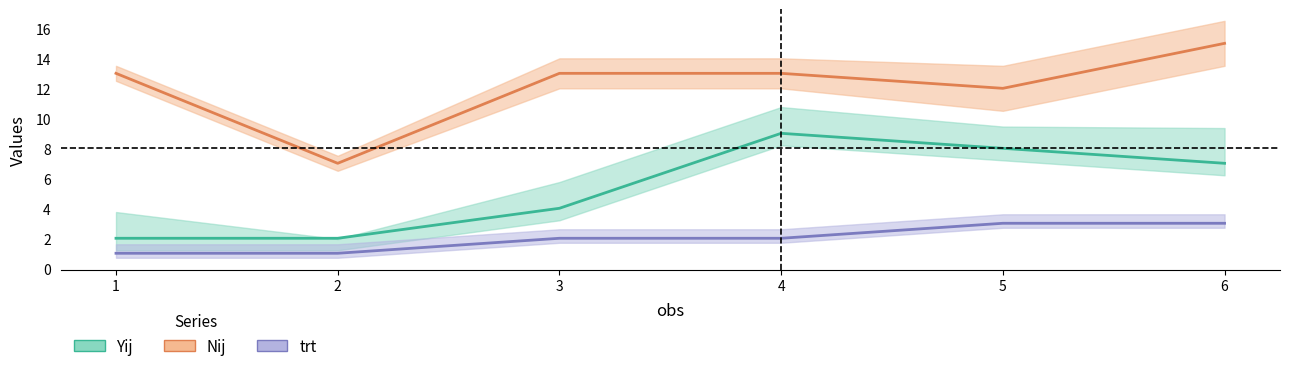

At which label does Nij first exceed 13?

6